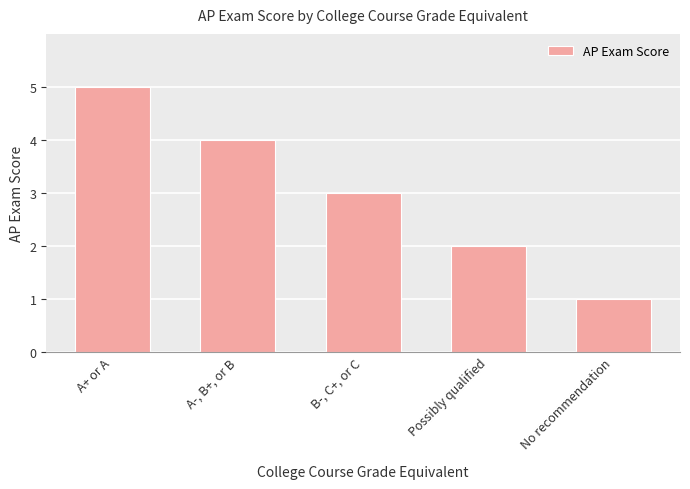

What is the change in value from A+ or A to B-, C+, or C?

-2